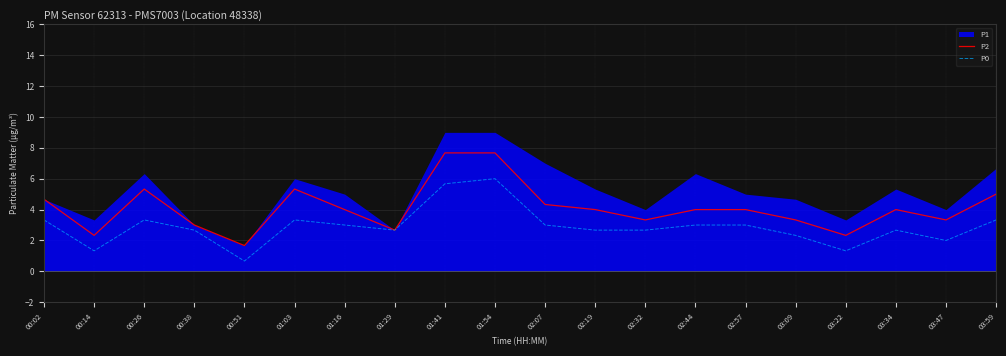

True or false: P2 and P0 cross at least once.

False